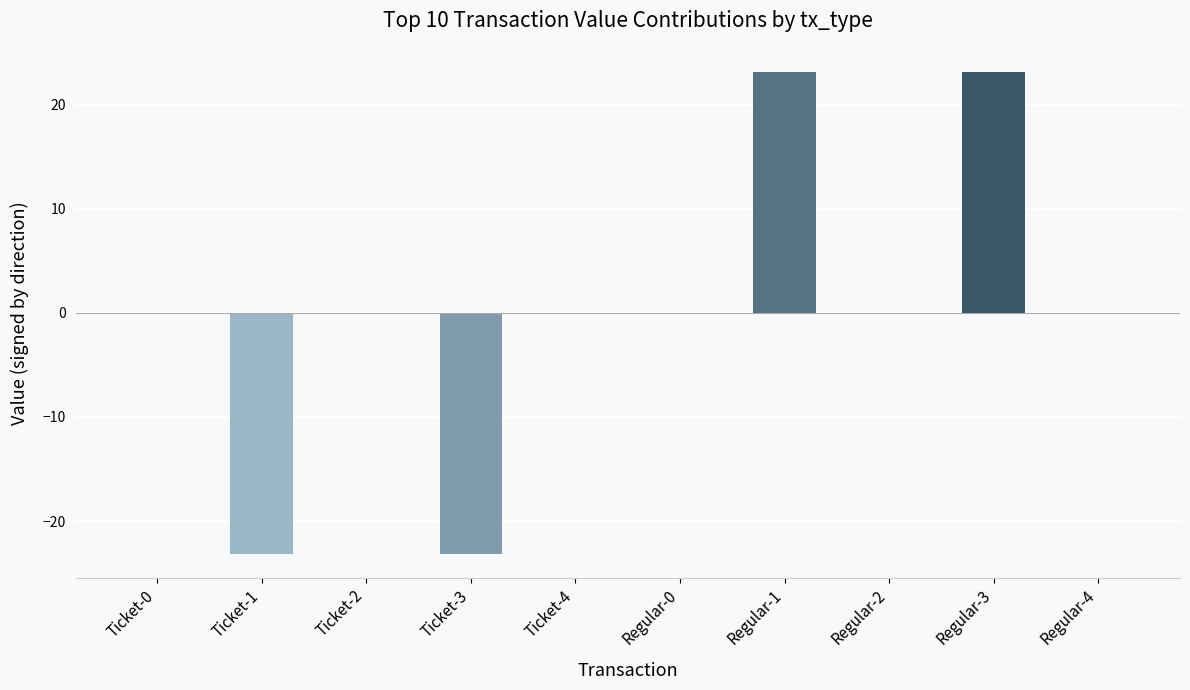

Is it true that the value at Regular-0 is 0.0?

True